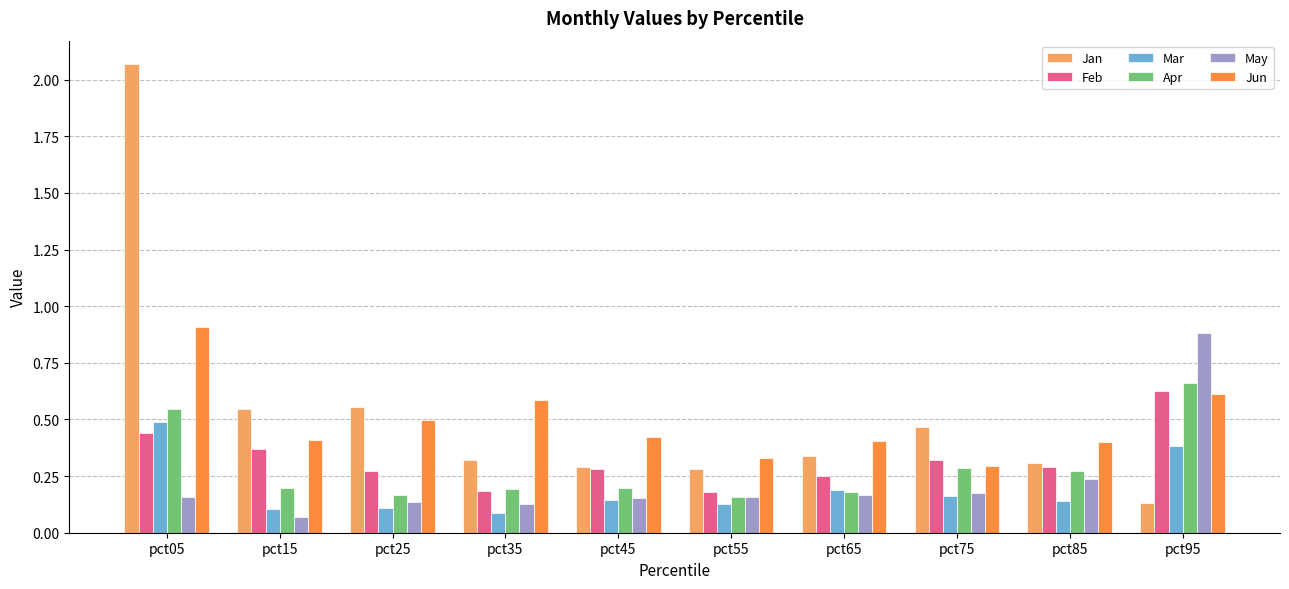

Which series changed the most between pct65 and pct95?

May